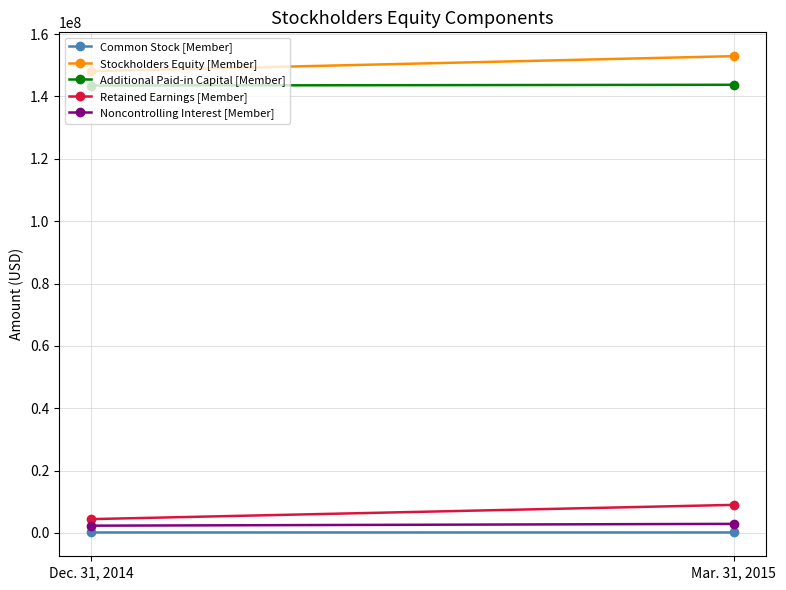

Reading left to right, list all the values displayed in this chart.

Common Stock [Member]: 164488	165166
Stockholders Equity [Member]: 148083678	152906343
Additional Paid-in Capital [Member]: 143474637	143727978
Retained Earnings [Member]: 4444553	9013199
Noncontrolling Interest [Member]: 2342007	2919444